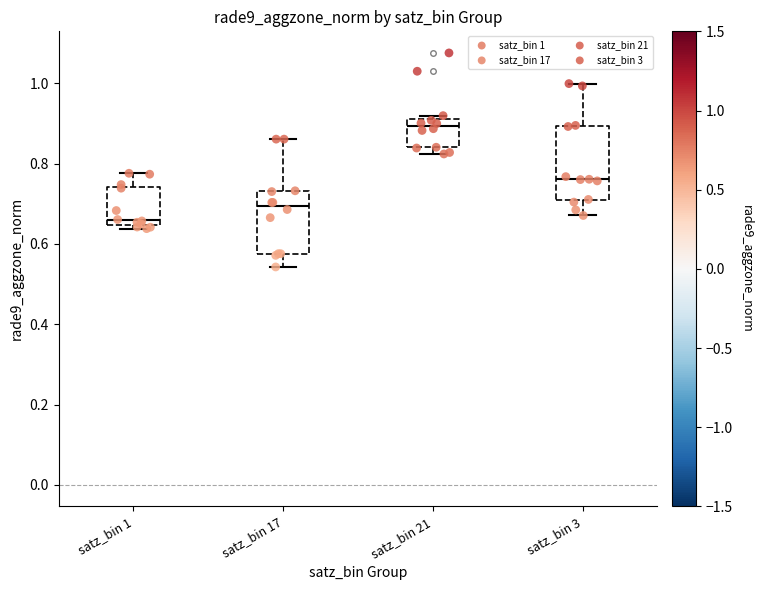

Reading left to right, transcribe this box plot: for each box, give where its median line is, the range the box spans, and where its two whiskers end, as read against the y-axis. The values are not printed on the chart, so give them approximately, as read against the axis.

satz_bin 1: median 0.66, box 0.64 to 0.74, whiskers 0.64 (just below the box's lower edge) to 0.78
satz_bin 17: median 0.70, box 0.58 to 0.74, whiskers 0.54 to 0.86
satz_bin 21: median 0.90, box 0.84 to 0.92, whiskers 0.82 to 0.92 (just above the box's upper edge)
satz_bin 3: median 0.76, box 0.70 to 0.90, whiskers 0.68 to 1.00